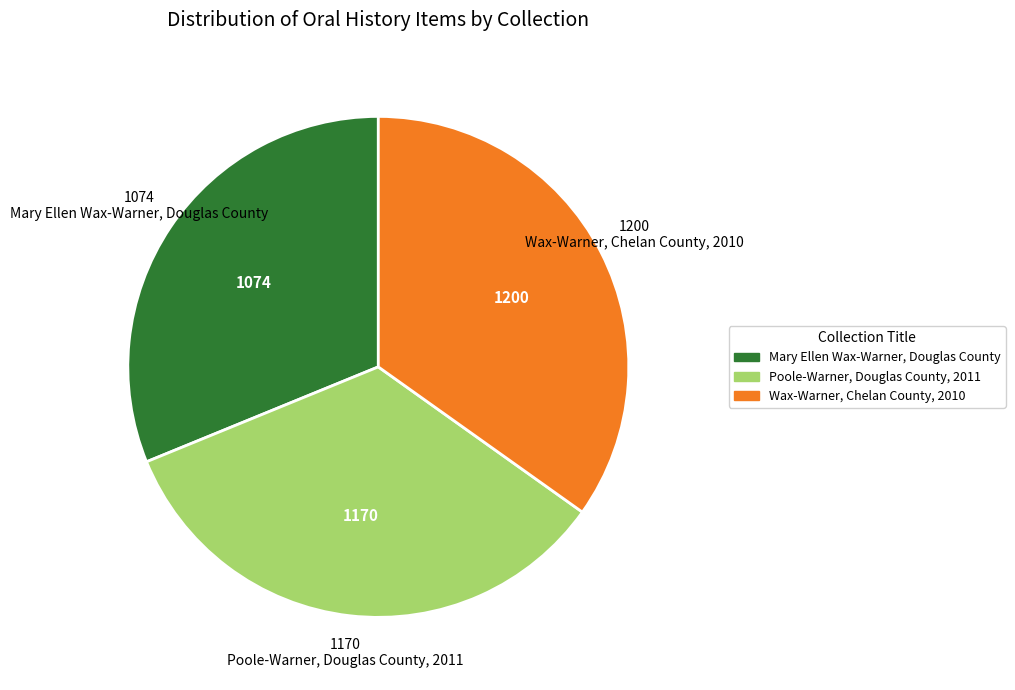

Which category has the smallest portion of the pie?

Mary Ellen Wax-Warner, Douglas County